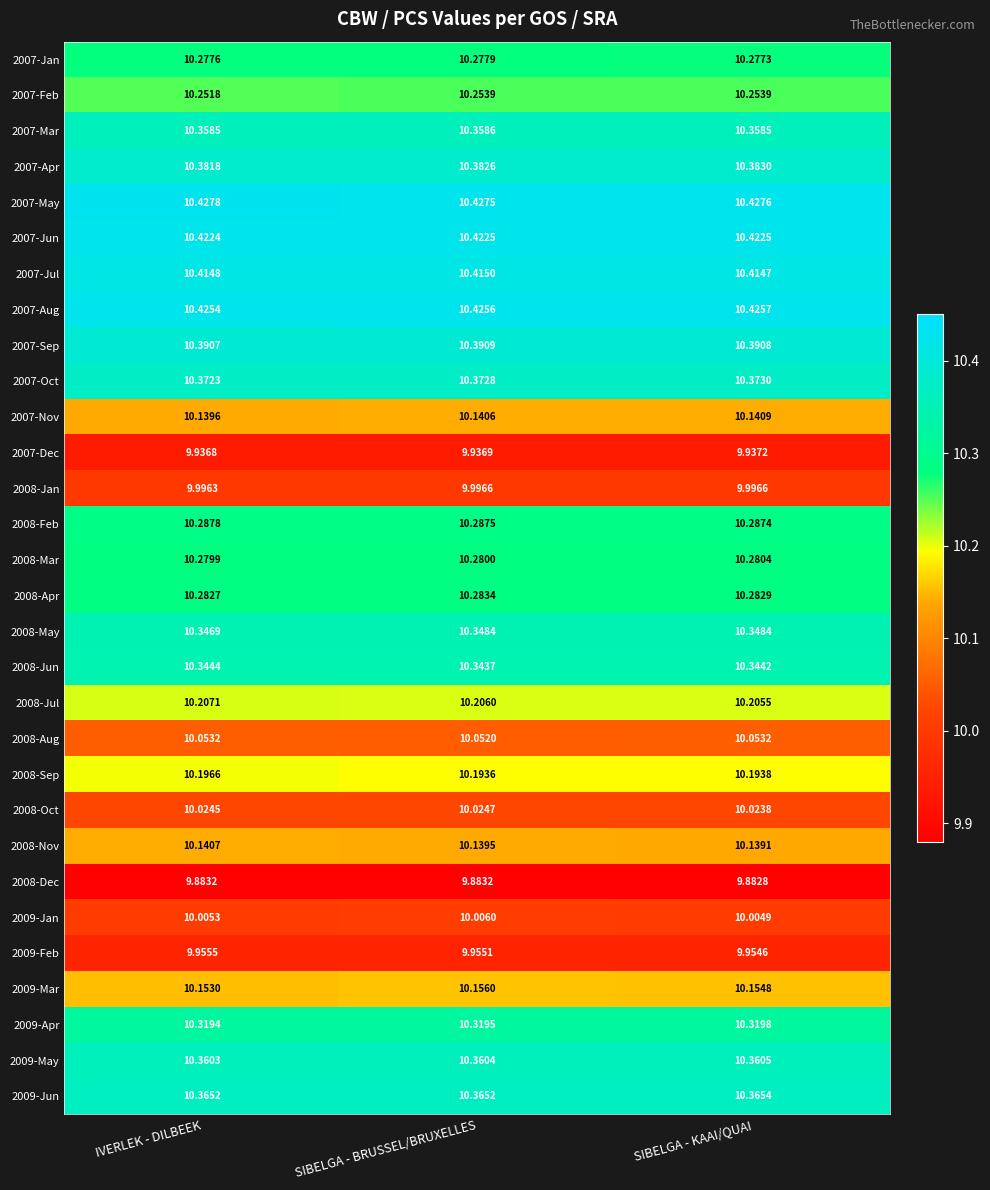

At which category does the chart reach its peak across all series?

IVERLEK - DILBEEK